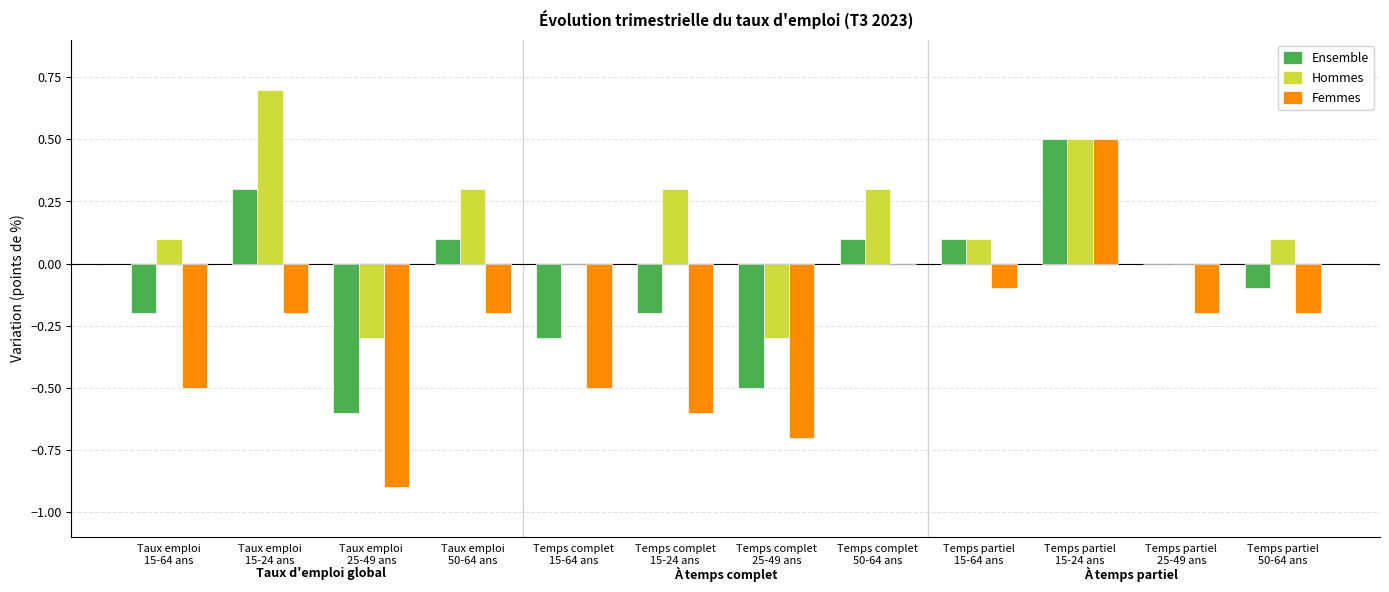

How many categories are shown in the chart?

12